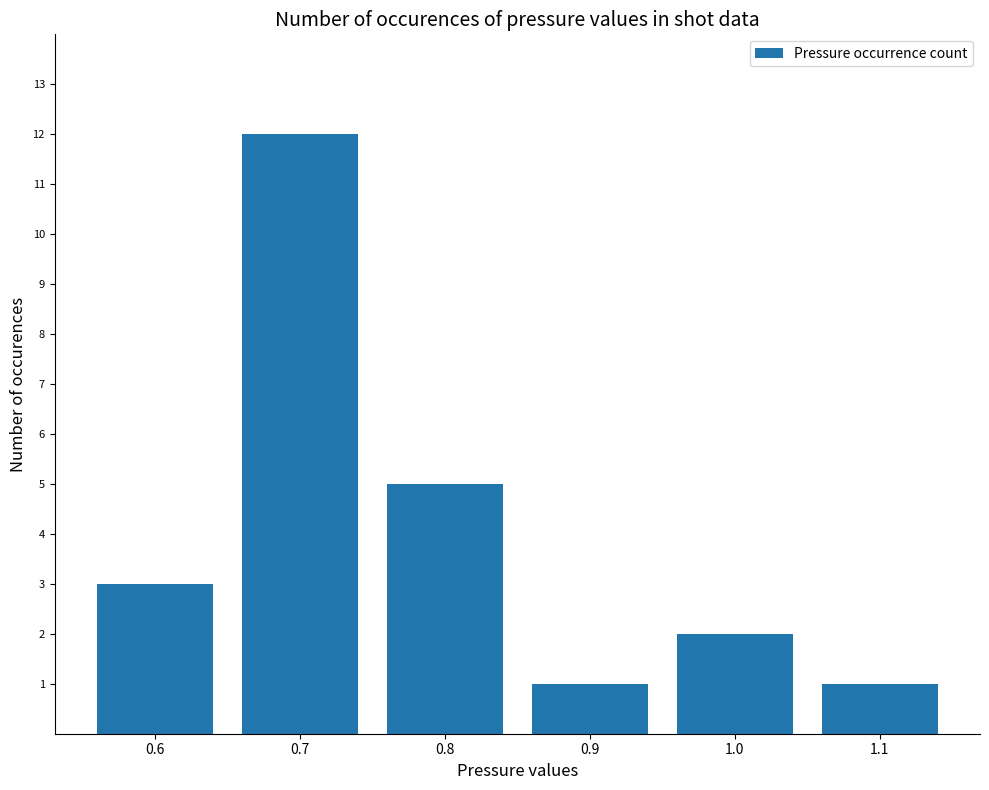

What is the greatest value displayed?

12